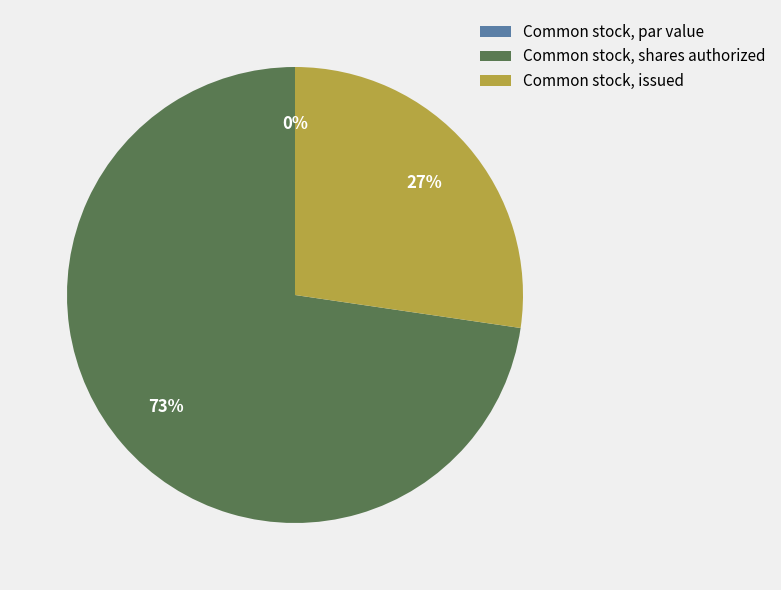

How many slices are in this pie chart?

3